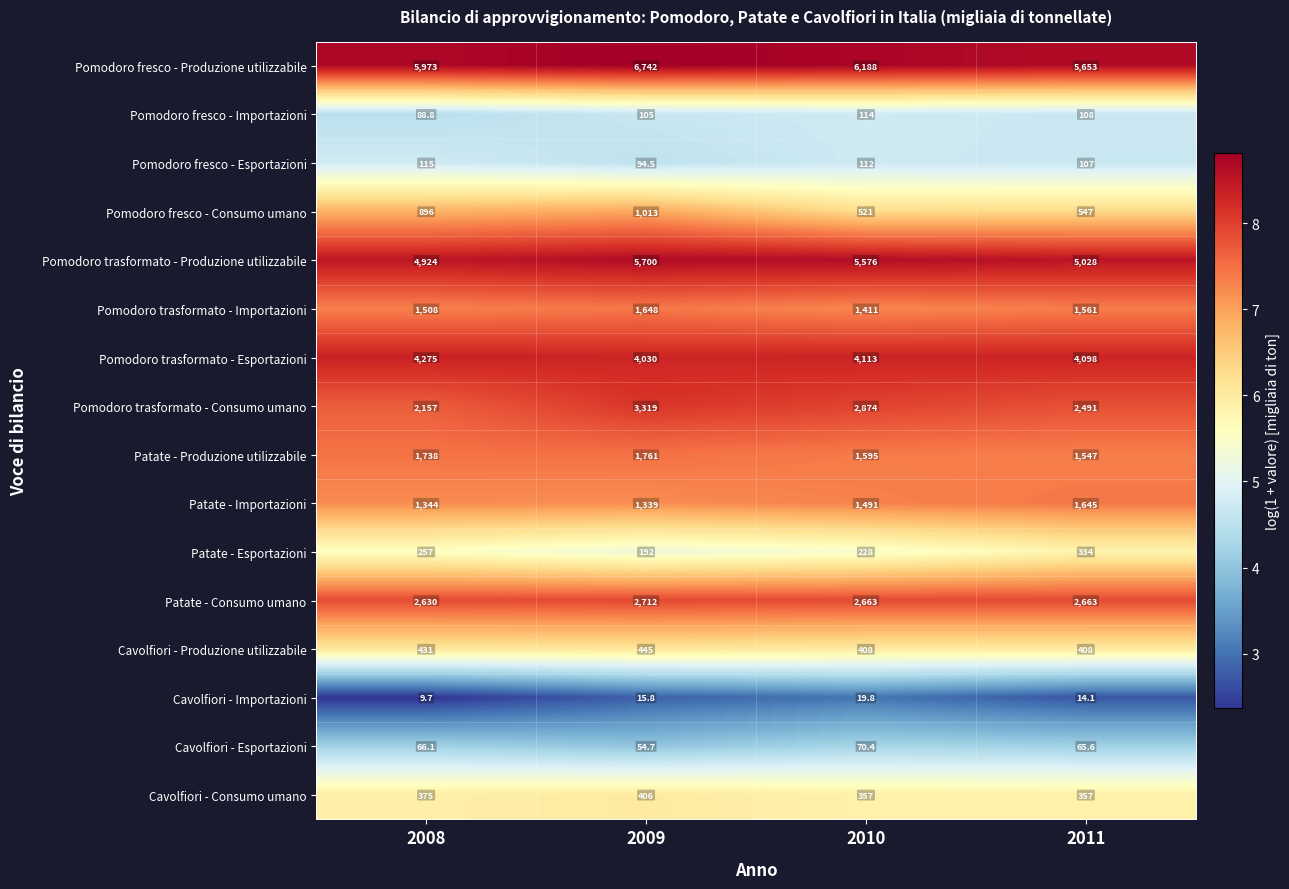

At which category does the chart reach its peak across all series?

2009